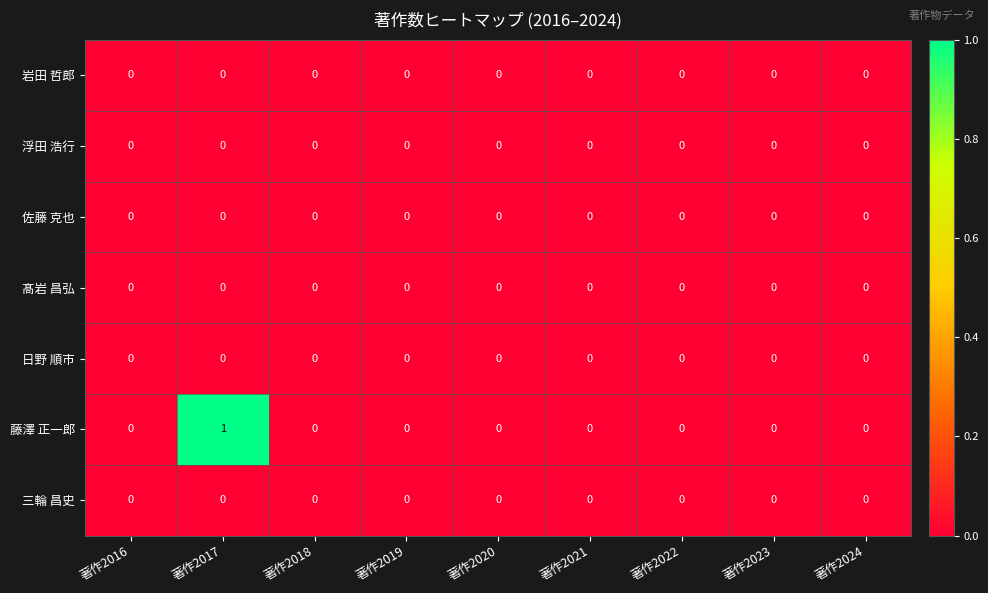

Which series has the largest total across all categories?

藤澤 正一郎